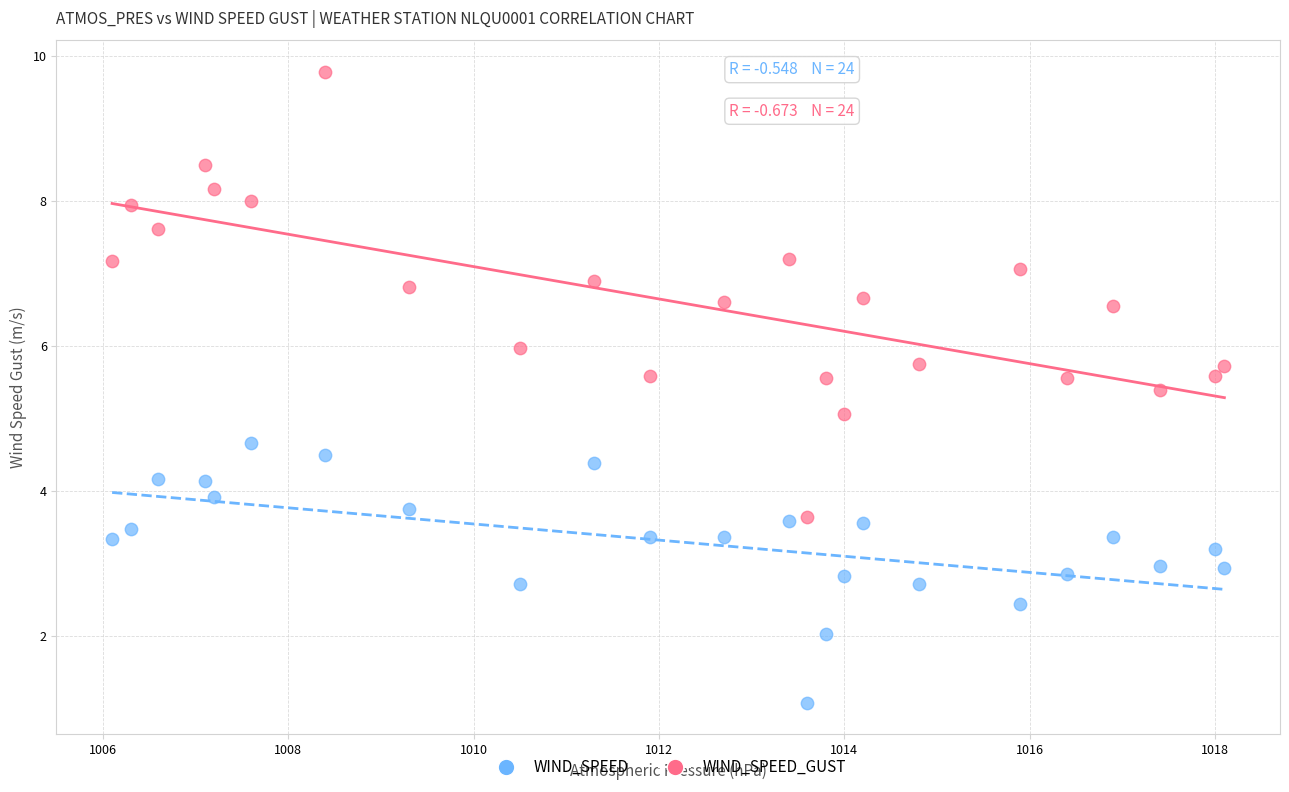

What are all the series names shown in the legend?

WIND_SPEED, WIND_SPEED_GUST